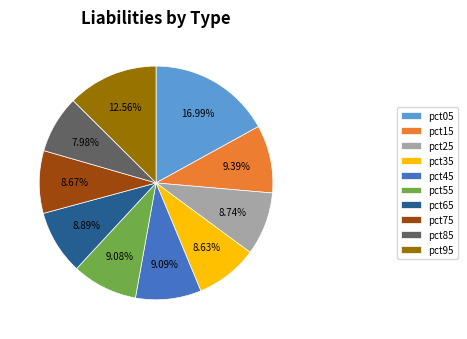

Is the sum of pct45 and pct15 greater than half?

No